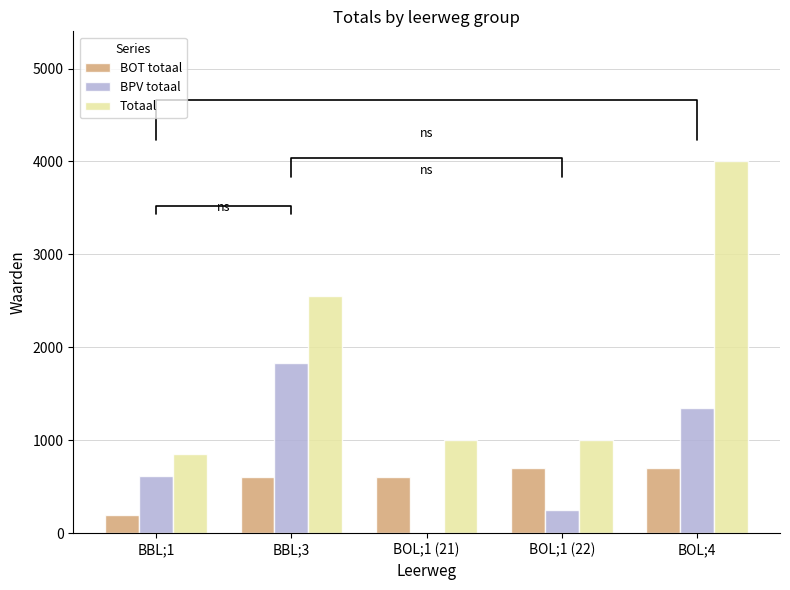

Reading right to left, extract all data points from this chart.

BOT totaal: 700	700	600	600	200
BPV totaal: 1350	250	0	1830	610
Totaal: 4000	1000	1000	2550	850